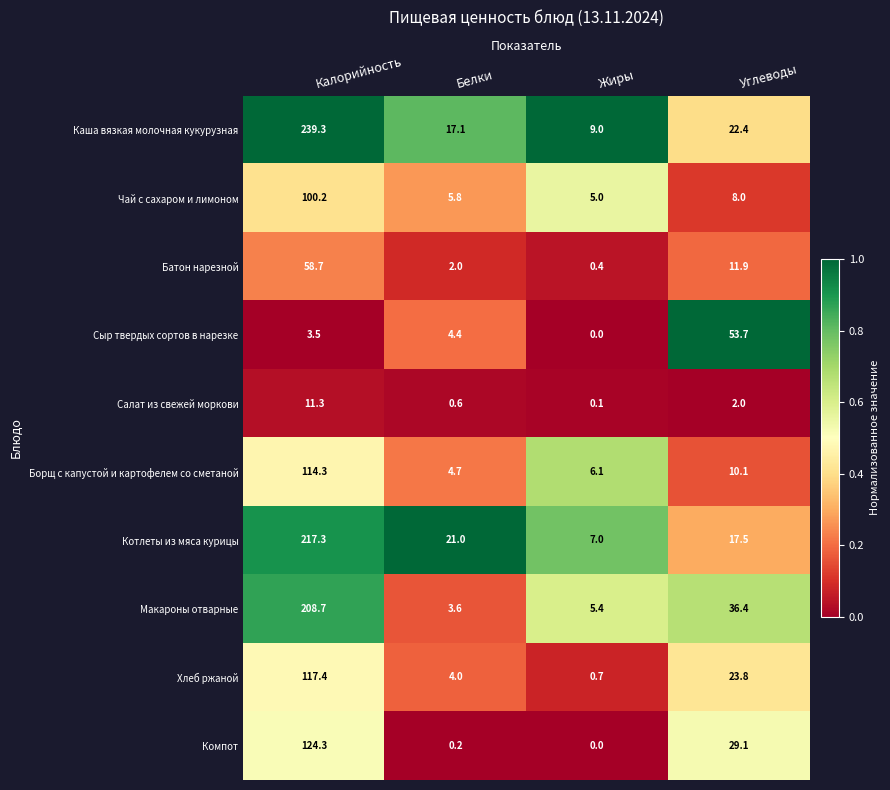

Which label corresponds to the smallest value in the chart?

Жиры